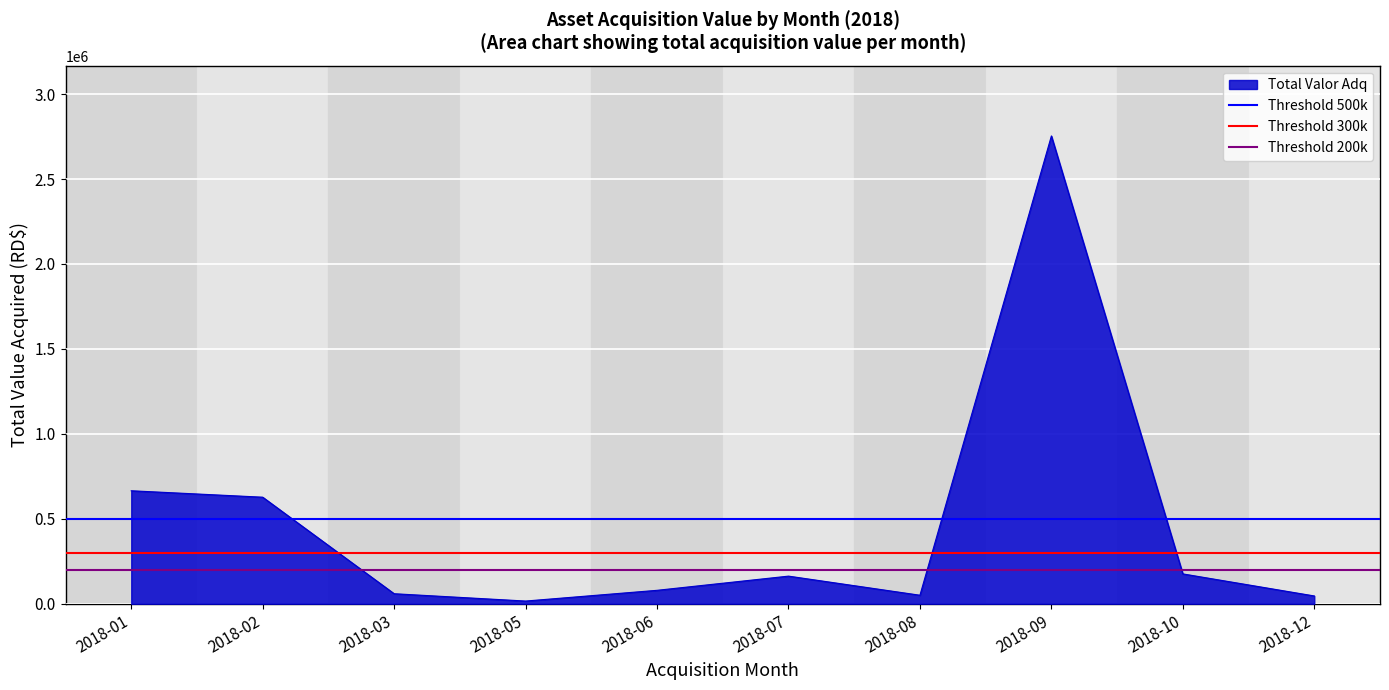

What is the value of the Threshold 500k point at the 1st from the left?

500000